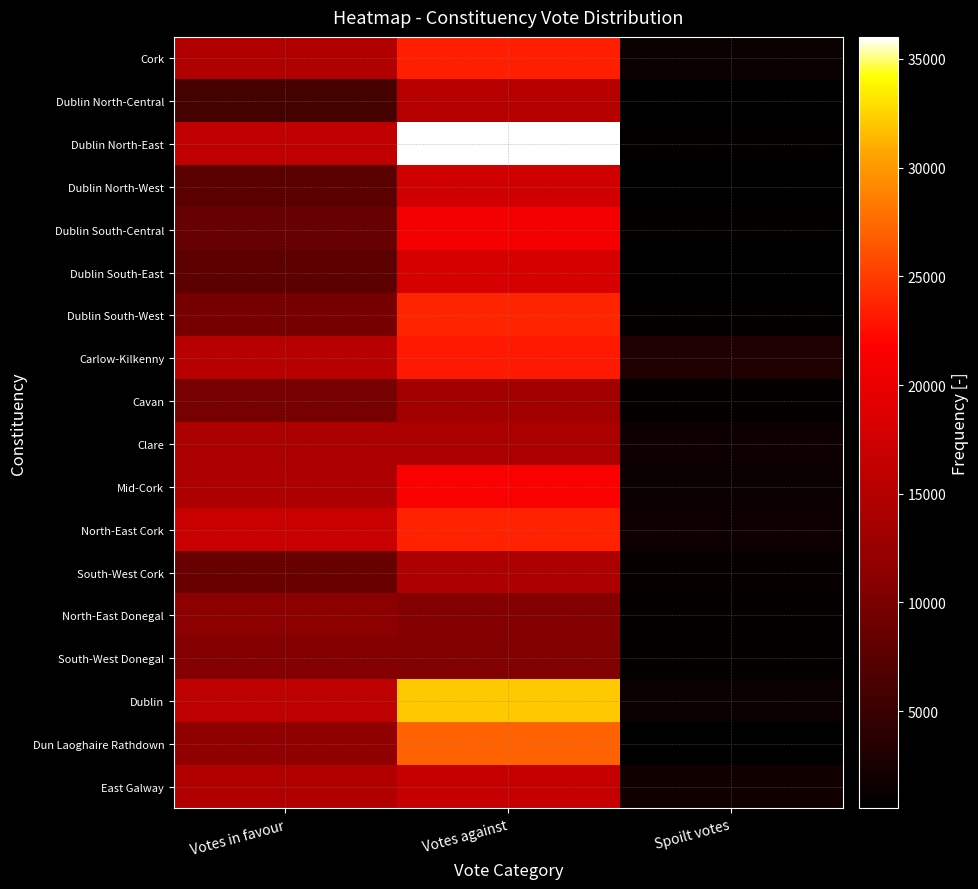

List the series in order of their peak value, highest first.

Dublin North-East, Dublin, Dun Laoghaire Rathdown, Dublin South-West, North-East Cork, Cork, Carlow-Kilkenny, Mid-Cork, Dublin South-Central, Dublin South-East, Dublin North-West, East Galway, Dublin North-Central, South-West Cork, Clare, Cavan, North-East Donegal, South-West Donegal